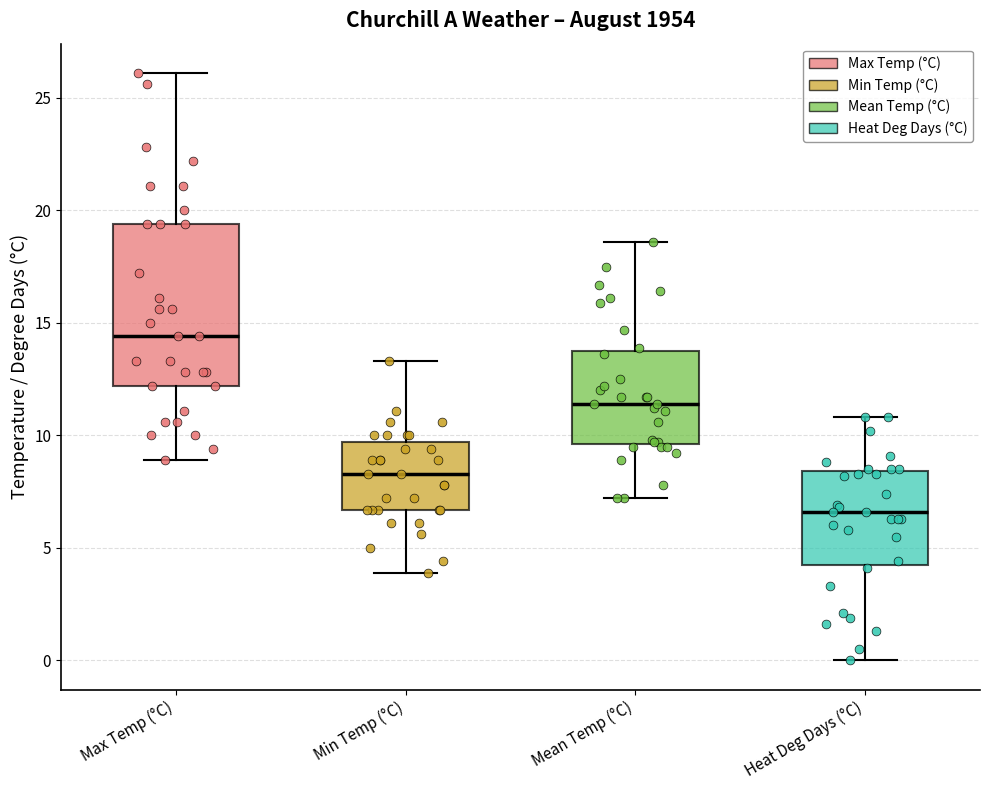

Where does the median line of the box for Heat Deg Days (°C) sit on the y-axis? The values are not printed on the chart, so give them approximately, as read against the axis.

6.5